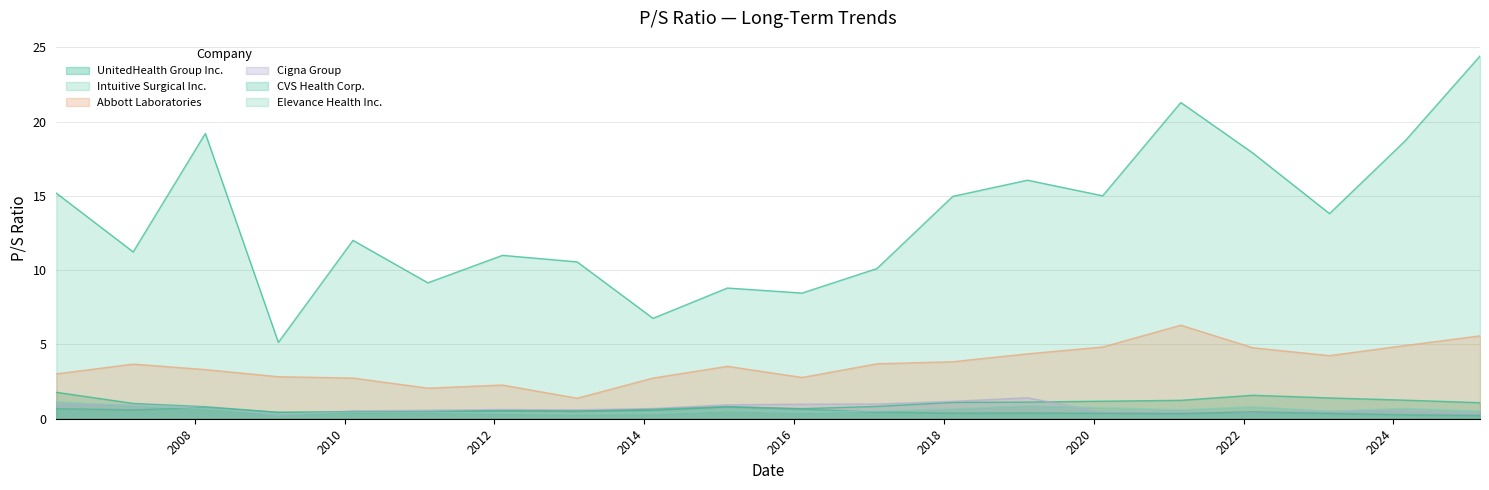

At 2010-02-10, list the series in order from largest to smallest.

Intuitive Surgical Inc., Abbott Laboratories, Cigna Group, CVS Health Corp., UnitedHealth Group Inc., Elevance Health Inc.